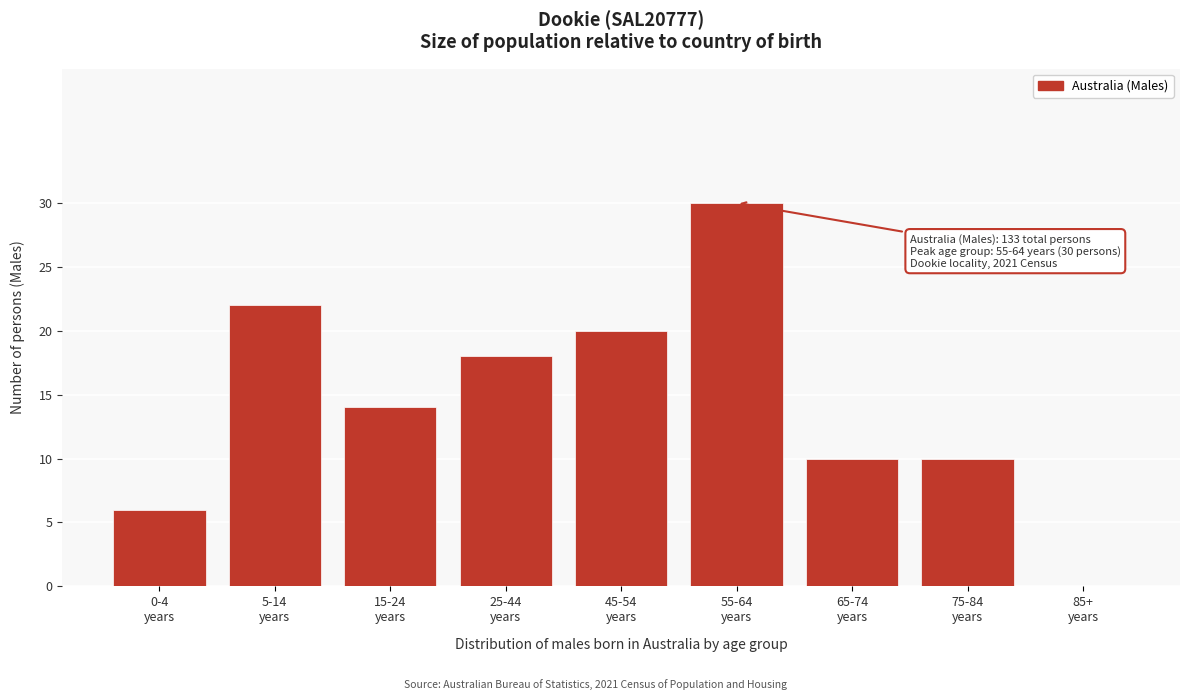

What is the maximum value shown in the chart?

30